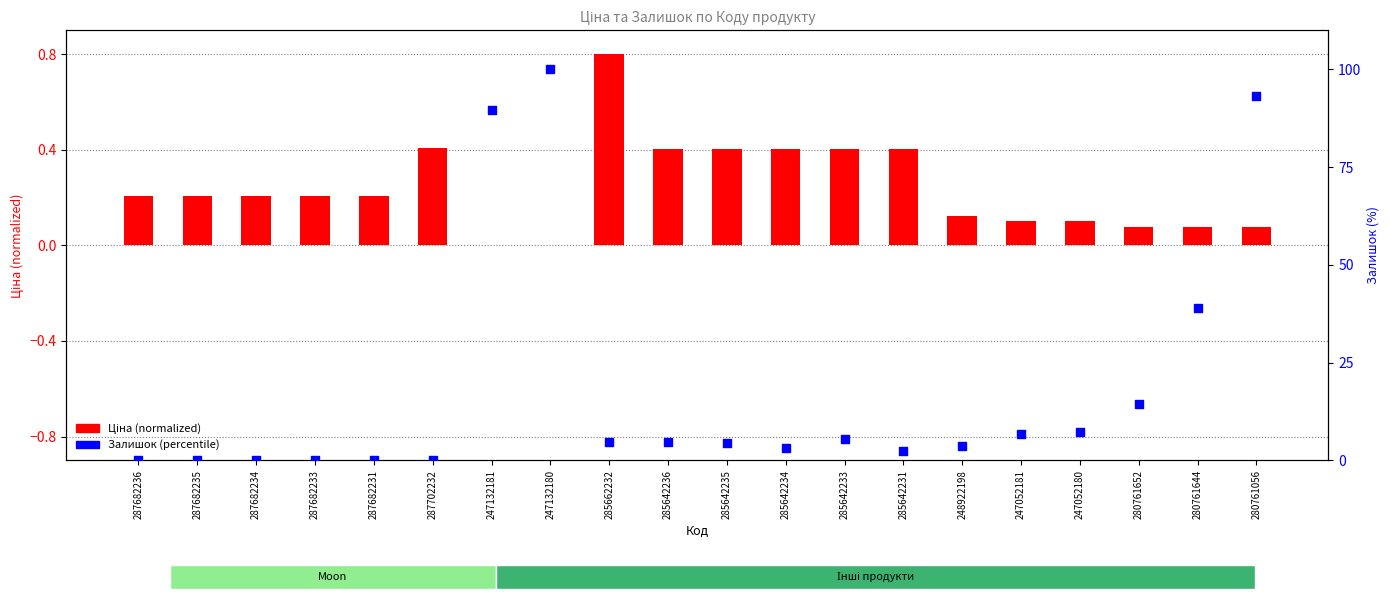

At which category is the sum across all series the highest?

247132180